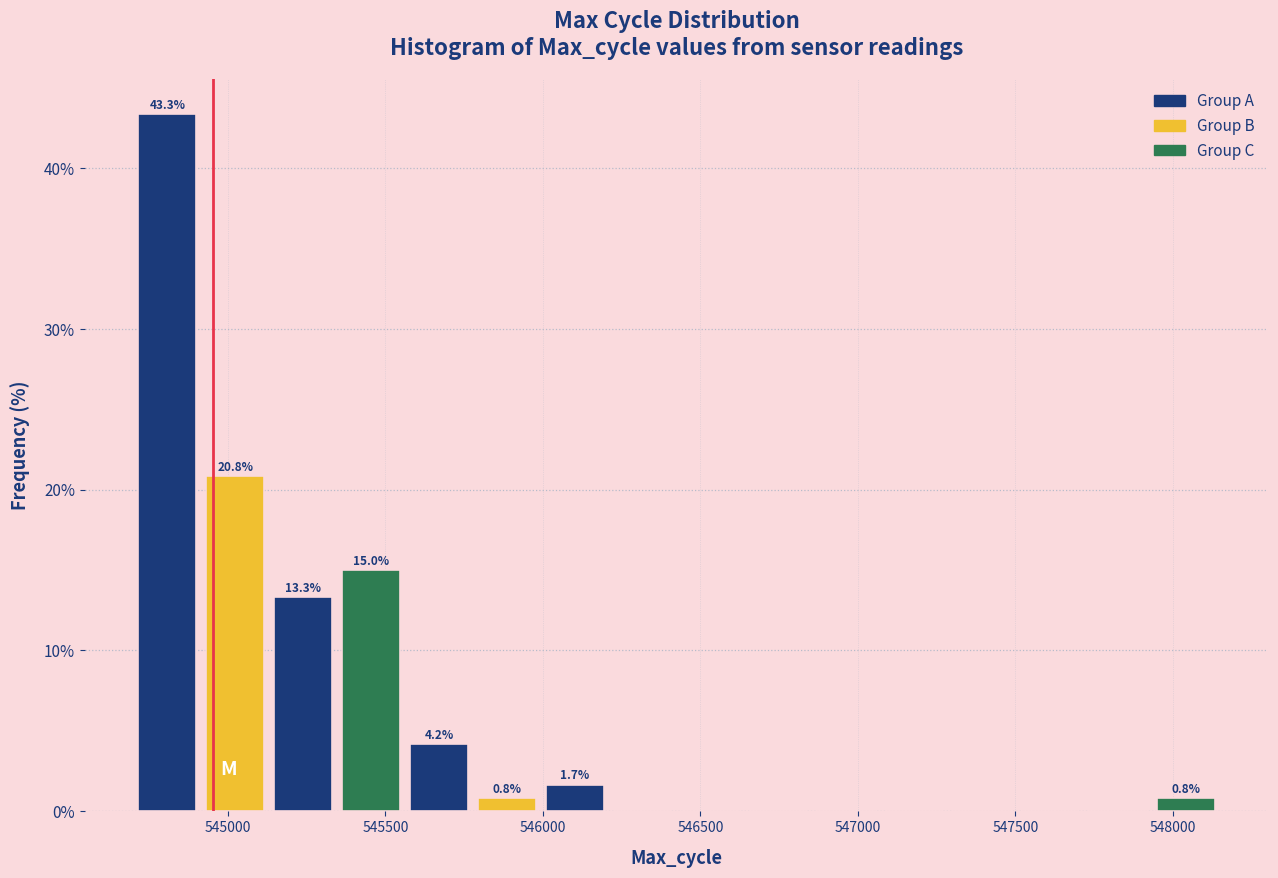

Over which range of the x-axis is the bar tallest?

544700 to 544900